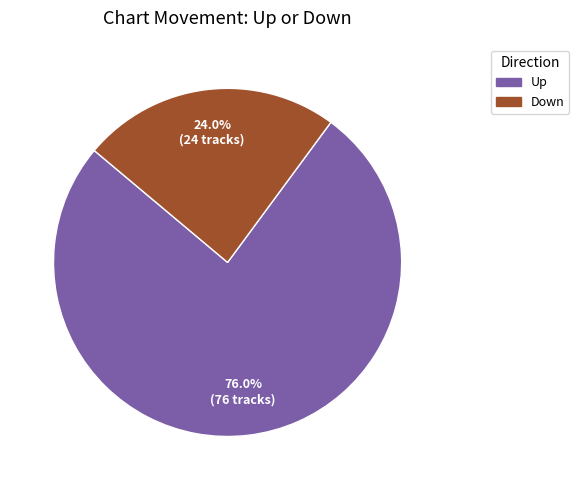

Count the number of slices in the pie.

2